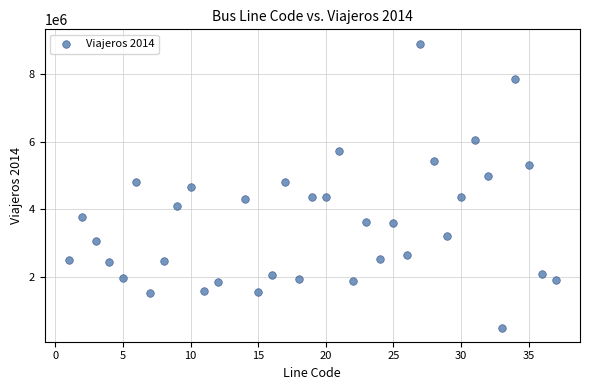

What is the range of X values (max minus min)?

36